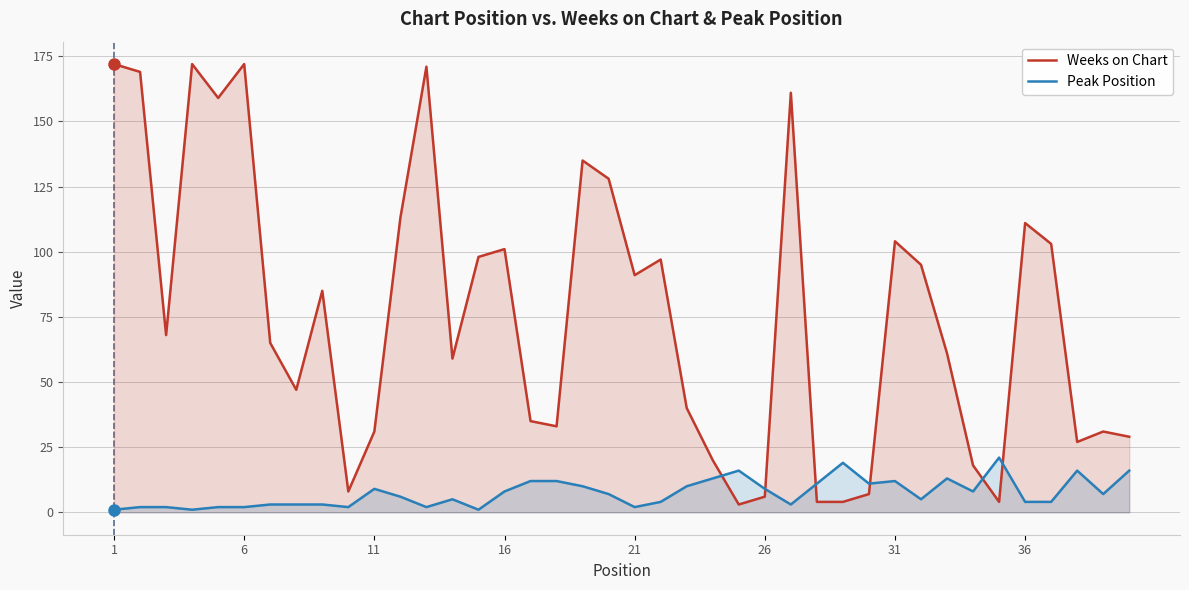

Which series has the widest spread of values?

Weeks on Chart